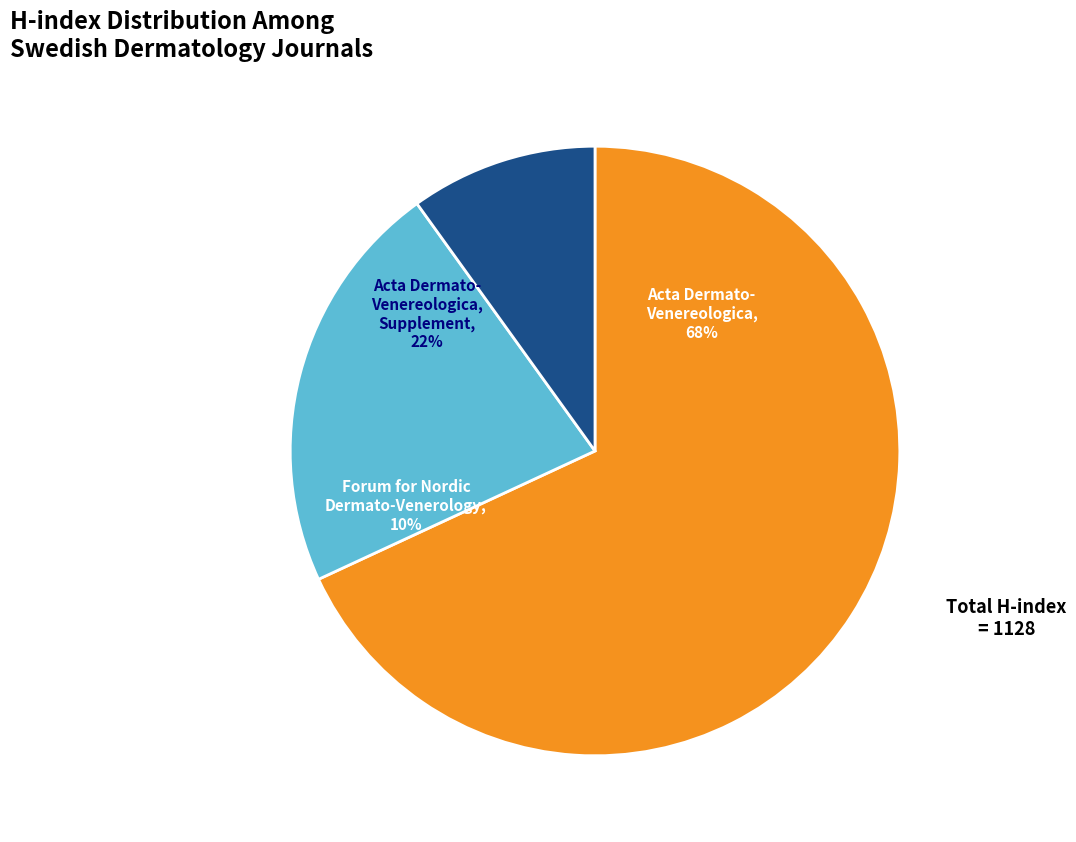

What portion of the pie excludes Acta Dermato-Venereologica, Supplement?

78.0%